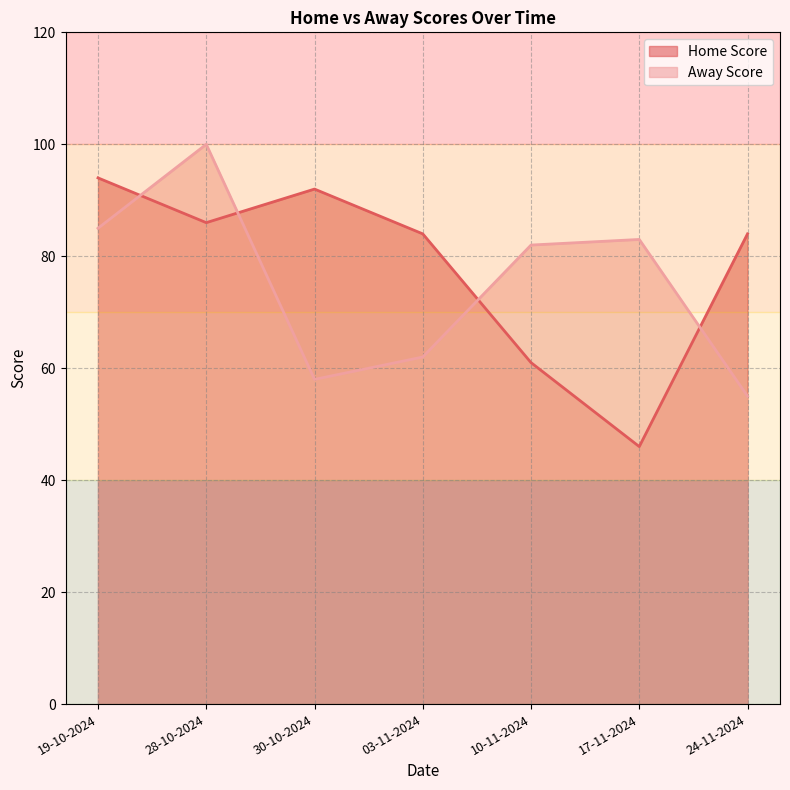

Does the chart have visible grid lines?

Yes